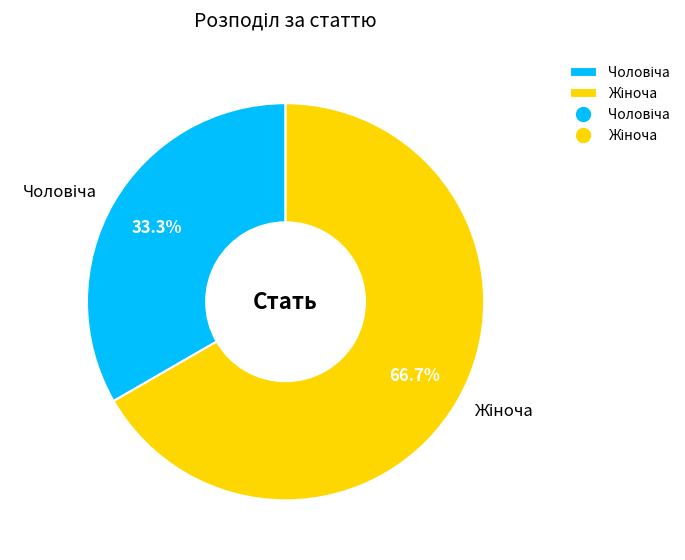

Is there any slice that represents more than half of the pie?

Yes